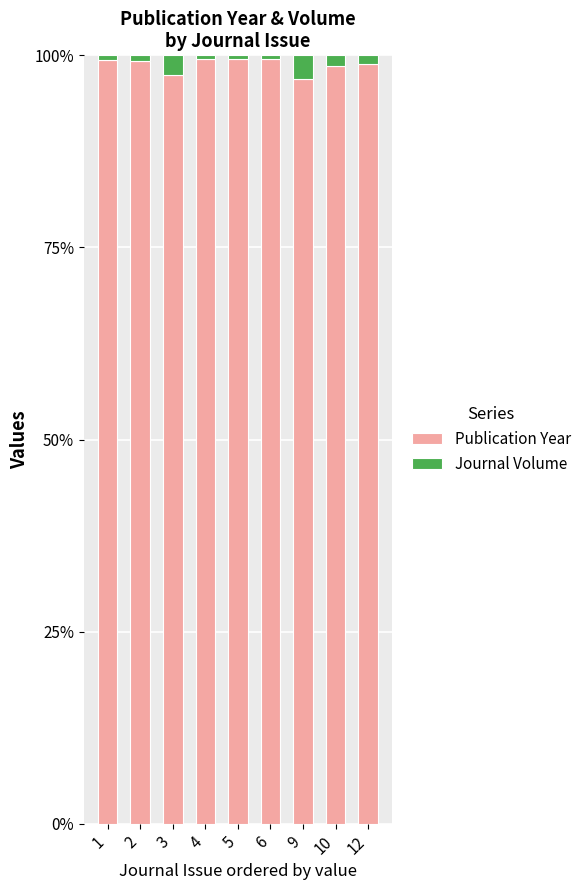

What is the difference between the second highest and second lowest values in the Publication Year series?

2.0